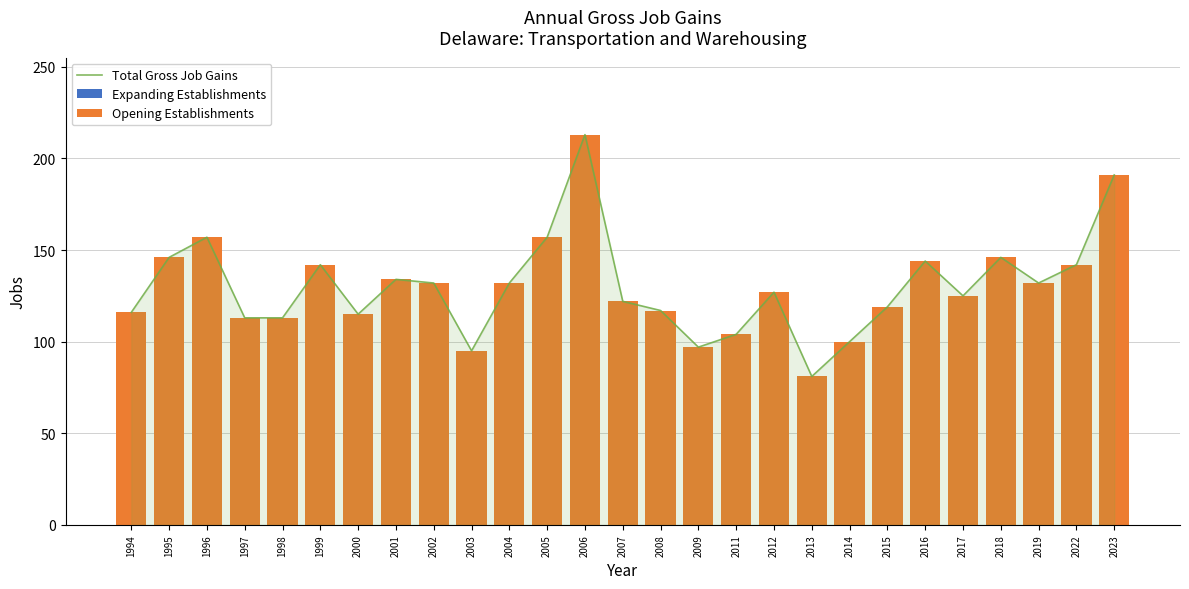

The value of Expanding Establishments at 1998 is 0. True or false?

True